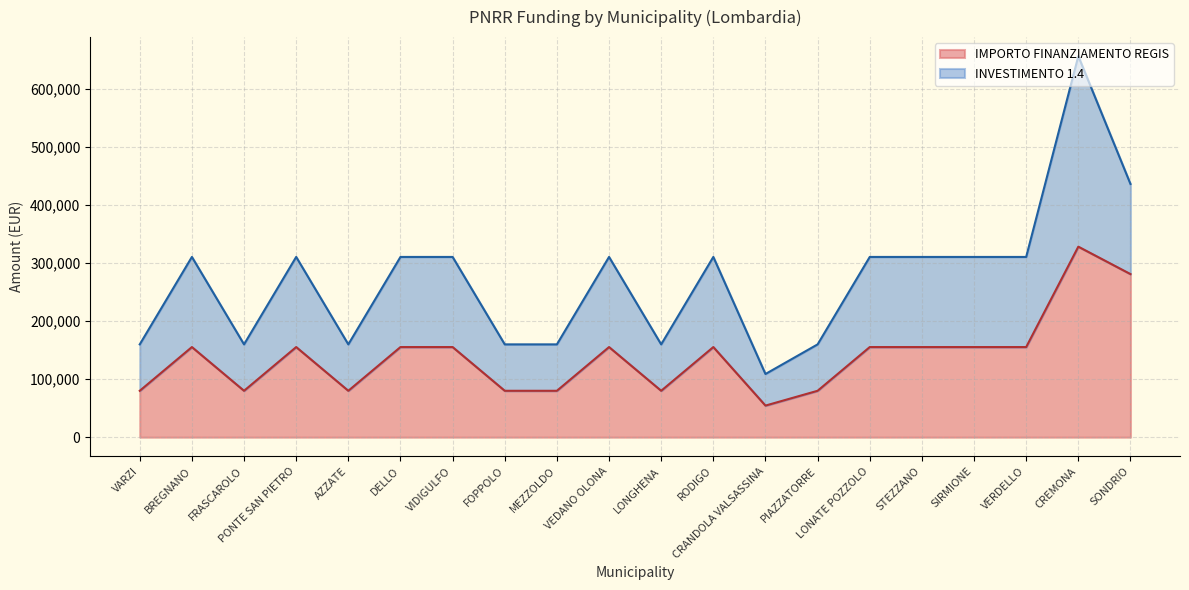

Count the number of categories in the chart.

20